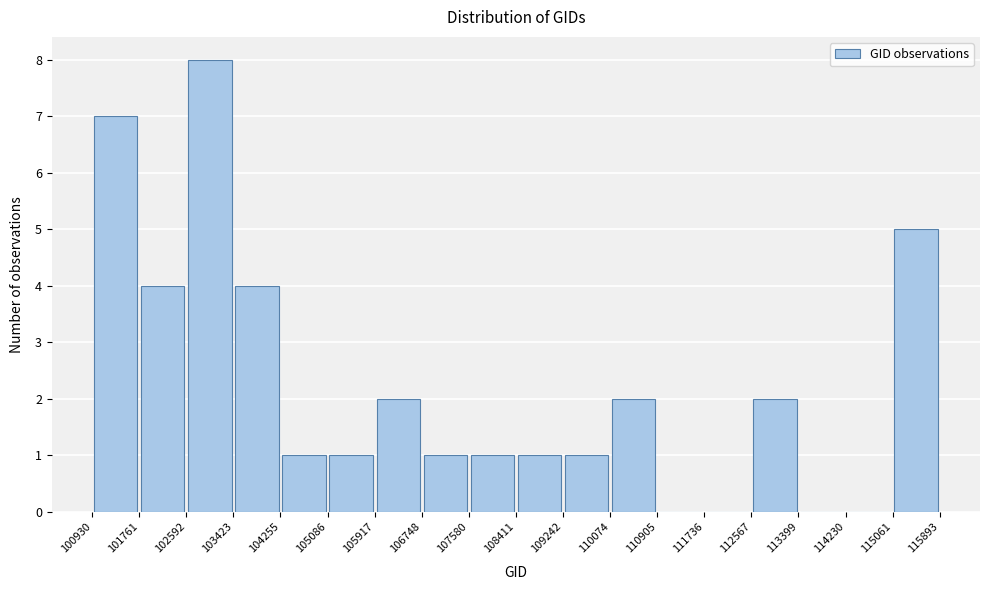

Reading left to right, list every bar in this chart as the range it spans on the x-axis followed by its height. The values are not printed on the chart, so give them approximately, as read against the axis.

100930 to 101761: 7
101761 to 102592: 4
102592 to 103423: 8
103423 to 104255: 4
104255 to 105086: 1
105086 to 105917: 1
105917 to 106748: 2
106748 to 107580: 1
107580 to 108411: 1
108411 to 109242: 1
109242 to 110074: 1
110074 to 110905: 2
110905 to 111736: 0
111736 to 112567: 0
112567 to 113399: 2
113399 to 114230: 0
114230 to 115061: 0
115061 to 115893: 5